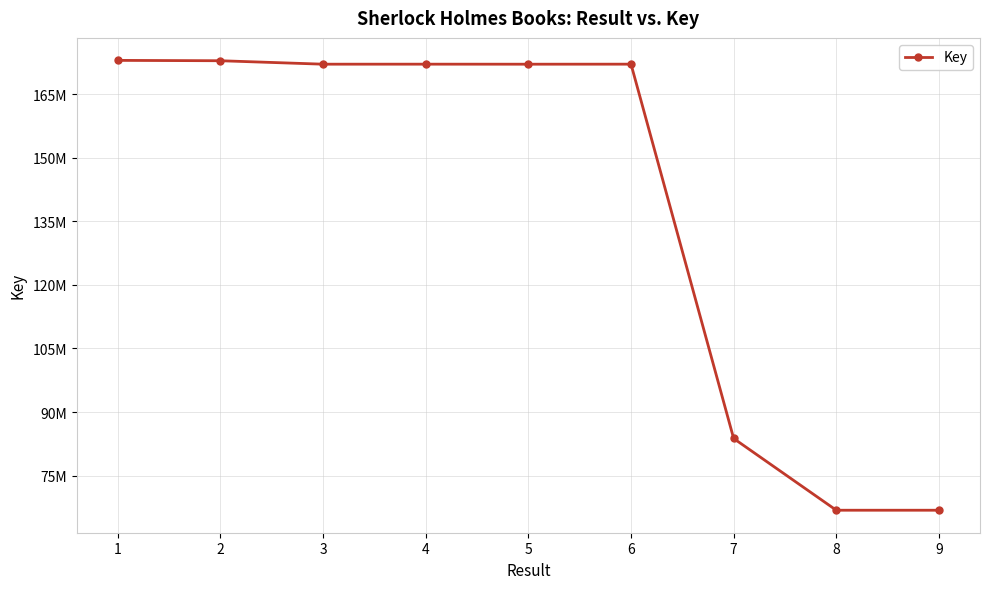

Which label corresponds to the largest value in the chart?

1